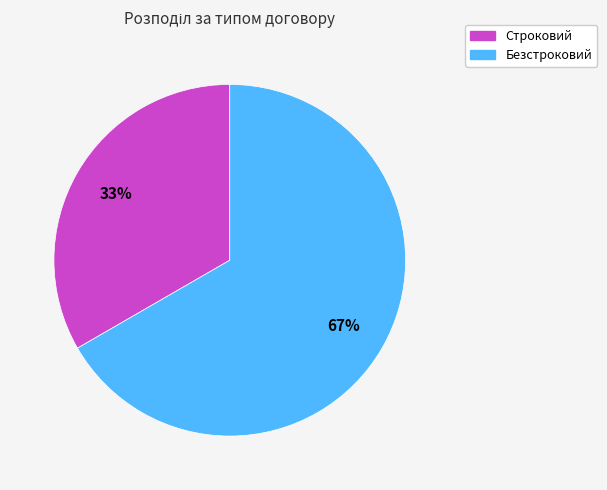

To the nearest percent, what is the average slice percentage?

50%